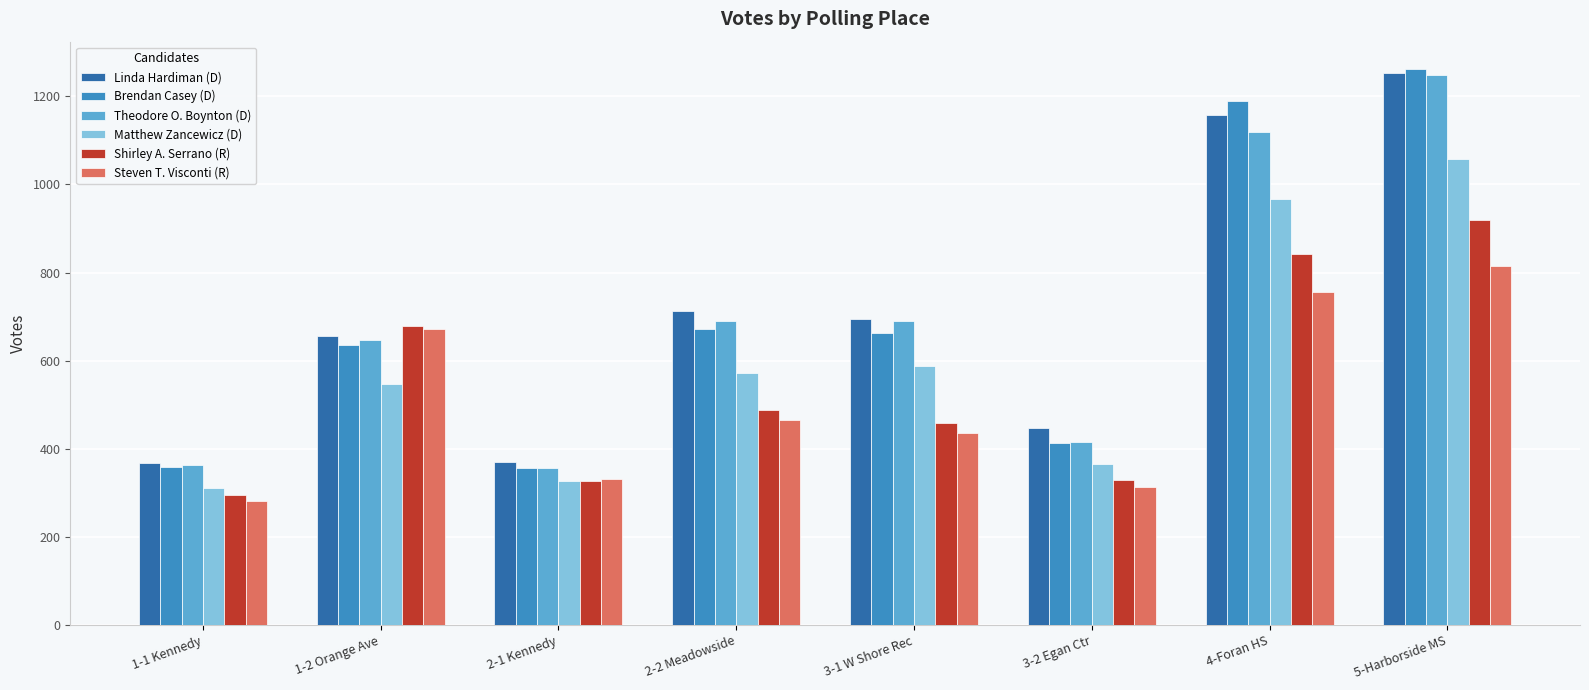

Count the number of categories in the chart.

8